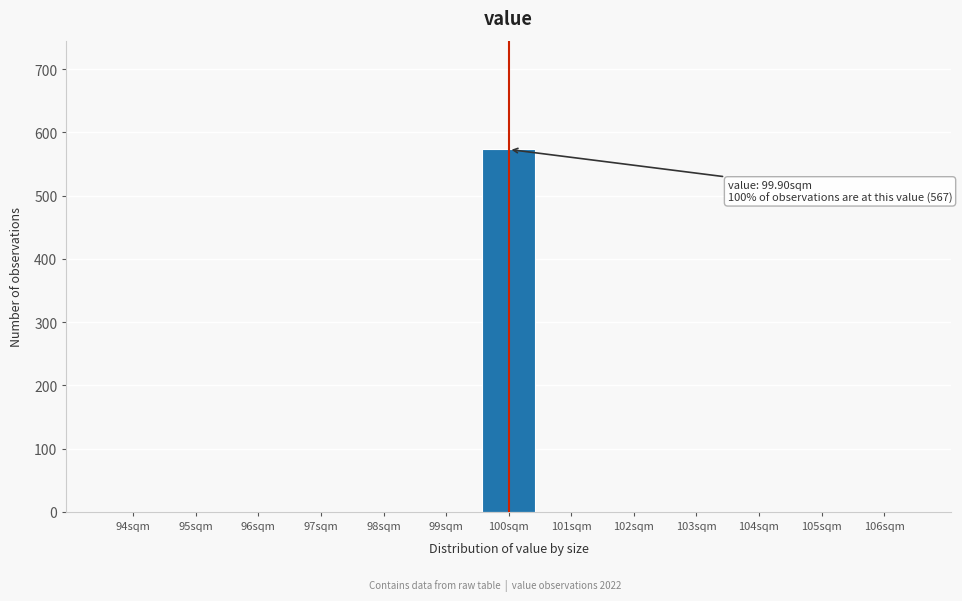

Reading right to left, what are all the values shown in this chart?

106sqm=0	105sqm=0	104sqm=0	103sqm=0	102sqm=0	101sqm=0	100sqm=573	99sqm=0	98sqm=0	97sqm=0	96sqm=0	95sqm=0	94sqm=0